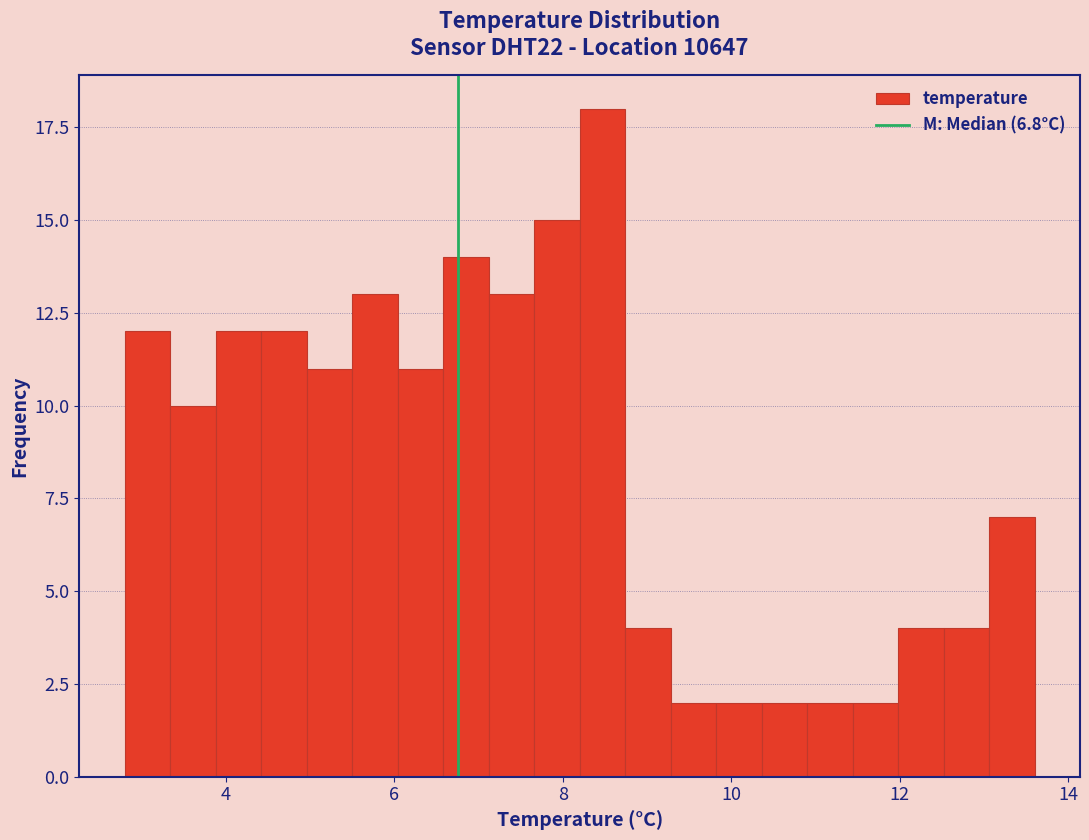

Read against the x-axis, roughly where is the centre of the tallest bar?

8.4